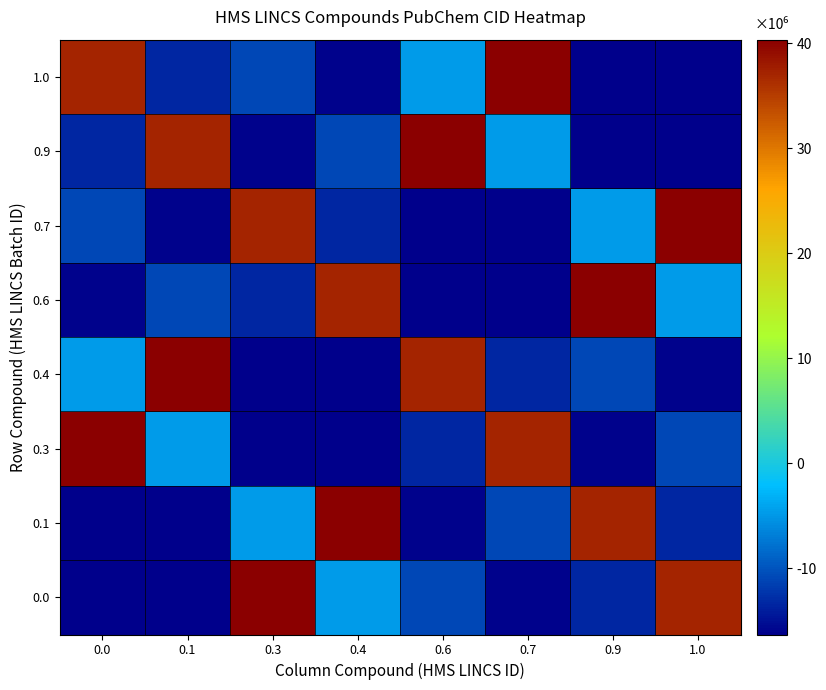

Reading left to right, transcribe all the data shown in this chart.

1.0: 0.0=37069833.5	0.1=-13266547.5	0.3=-10998577.5	0.4=-15887587.5	0.6=-4621753.5	0.7=40320586.5	0.9=-16292401.5	1.0=-16323552.5
0.9: 0.0=-13266547.5	0.1=37069833.5	0.3=-15887587.5	0.4=-10998577.5	0.6=40320586.5	0.7=-4621753.5	0.9=-16323552.5	1.0=-16292401.5
0.7: 0.0=-10998577.5	0.1=-15887587.5	0.3=37069833.5	0.4=-13266547.5	0.6=-16292401.5	0.7=-16323552.5	0.9=-4621753.5	1.0=40320586.5
0.6: 0.0=-15887587.5	0.1=-10998577.5	0.3=-13266547.5	0.4=37069833.5	0.6=-16323552.5	0.7=-16292401.5	0.9=40320586.5	1.0=-4621753.5
0.4: 0.0=-4621753.5	0.1=40320586.5	0.3=-16292401.5	0.4=-16323552.5	0.6=37069833.5	0.7=-13266547.5	0.9=-10998577.5	1.0=-15887587.5
0.3: 0.0=40320586.5	0.1=-4621753.5	0.3=-16323552.5	0.4=-16292401.5	0.6=-13266547.5	0.7=37069833.5	0.9=-15887587.5	1.0=-10998577.5
0.1: 0.0=-16292401.5	0.1=-16323552.5	0.3=-4621753.5	0.4=40320586.5	0.6=-15887587.5	0.7=-10998577.5	0.9=37069833.5	1.0=-13266547.5
0.0: 0.0=-16323552.5	0.1=-16292401.5	0.3=40320586.5	0.4=-4621753.5	0.6=-10998577.5	0.7=-15887587.5	0.9=-13266547.5	1.0=37069833.5